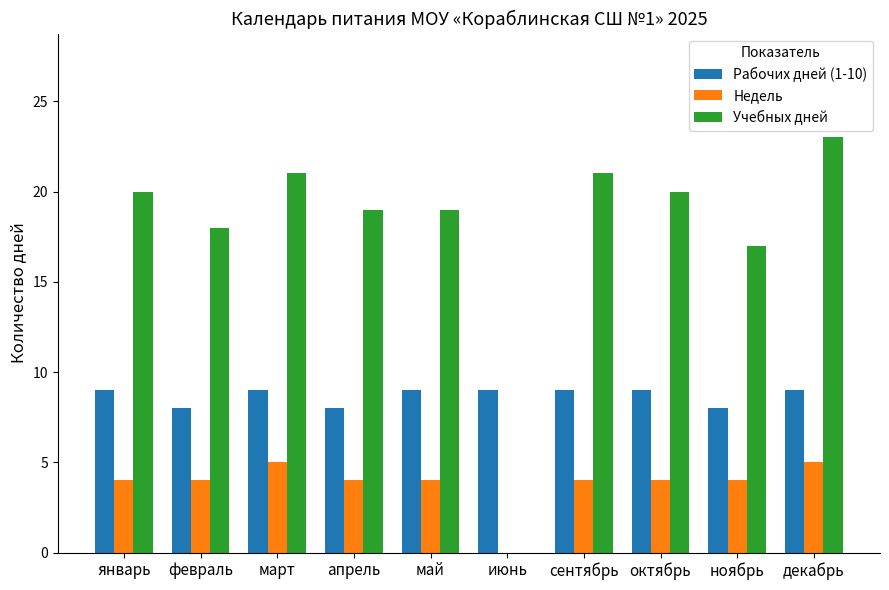

What is the total value across all series at октябрь?

33